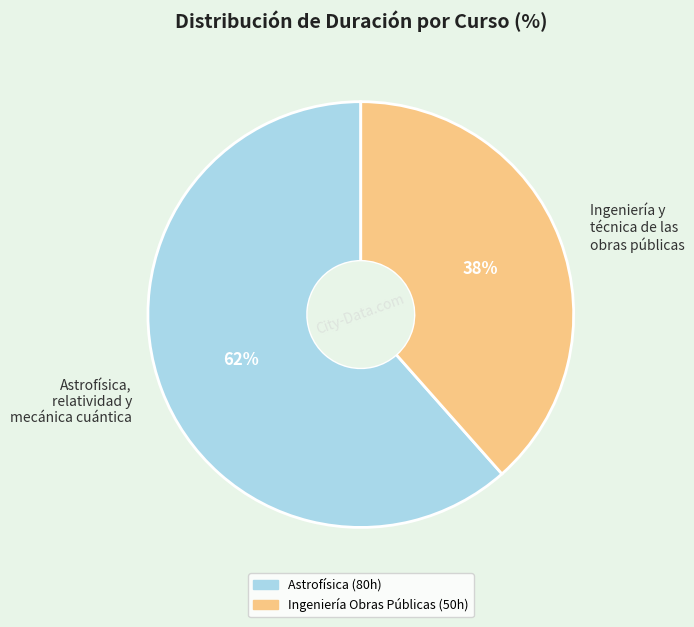

Does any single category account for the majority?

Yes